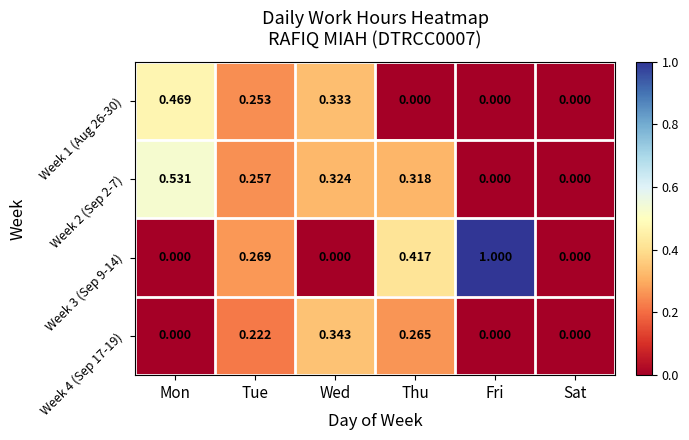

At which category is the sum across all series the highest?

Tue